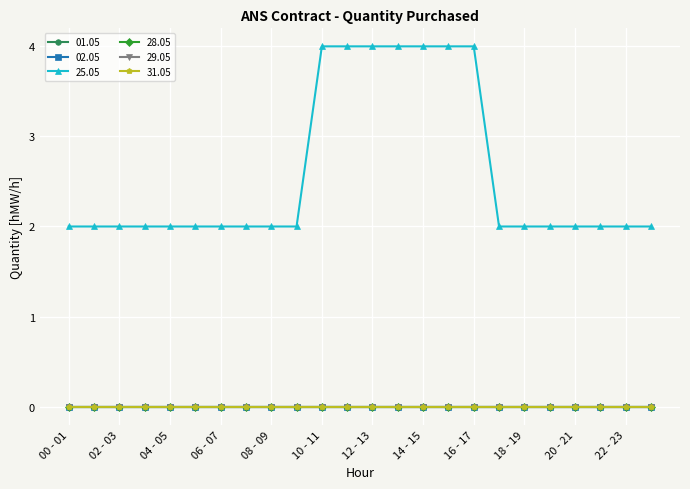

At which label does 02.05 reach its peak?

00 - 01